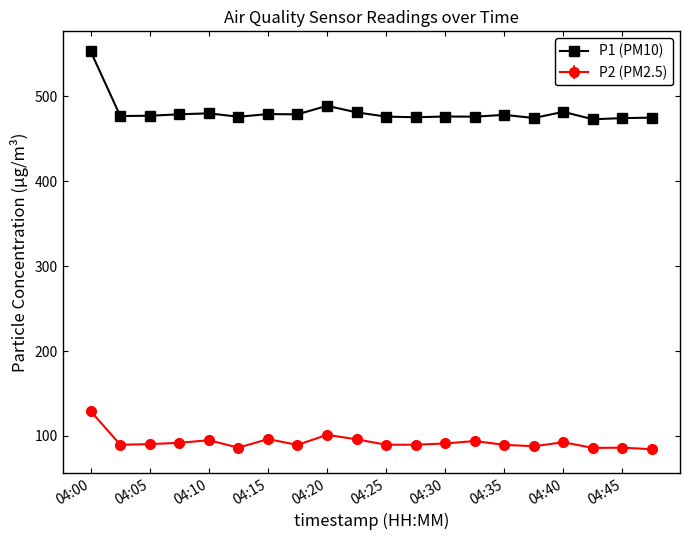

True or false: P1 (PM10) and P2 (PM2.5) cross at least once.

False